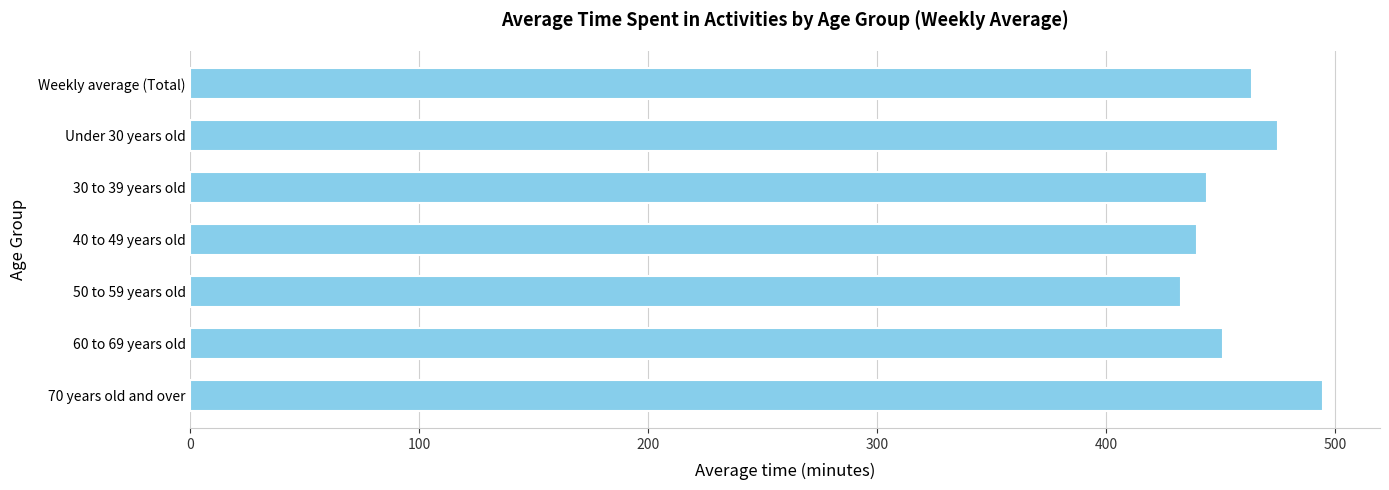

What is the difference between the second highest and second lowest values?

35